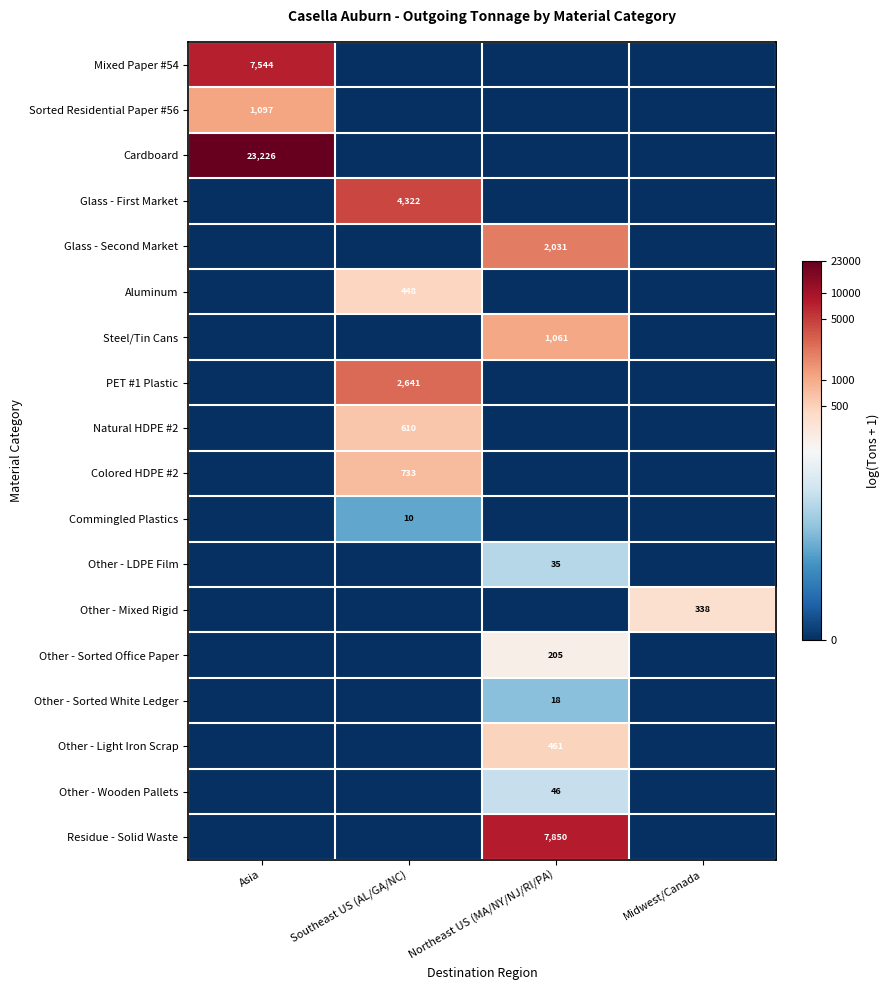

Is it true that Other - Sorted White Ledger equals 10 at Northeast US (MA/NY/NJ/RI/PA)?

False